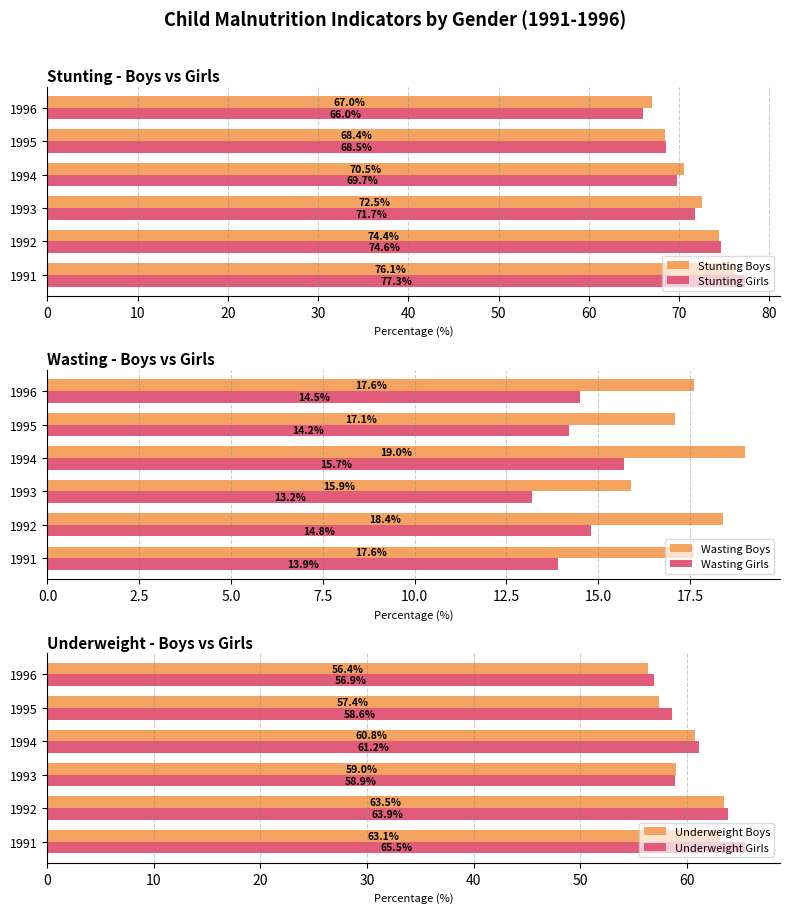

The value of Stunting Boys at 1991 is 49.4. True or false?

False